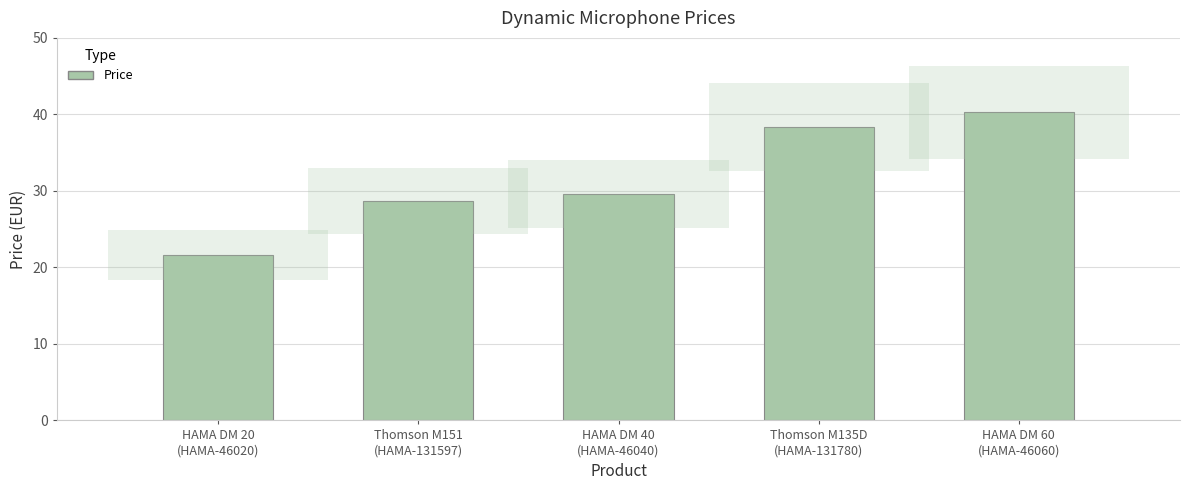

What is the sum of all values?

158.5